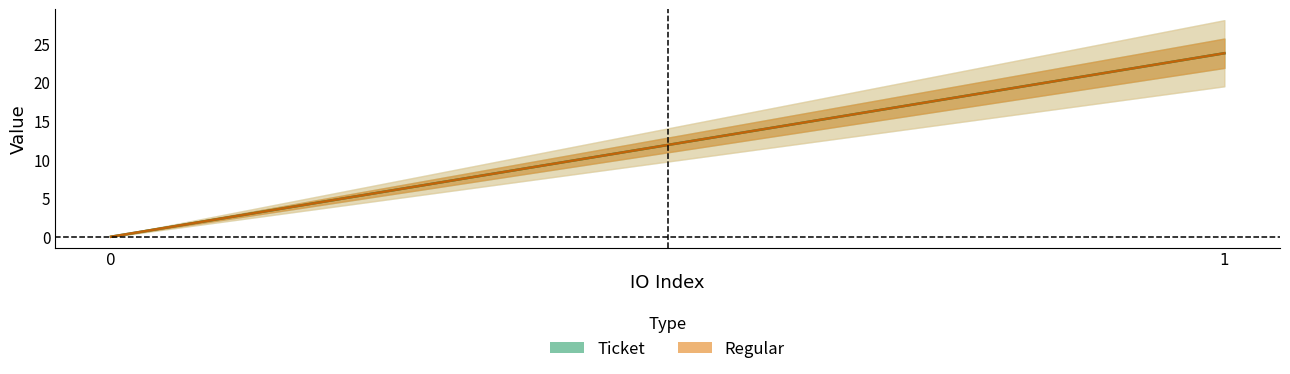

What is the total value across all series at 1?

47.5